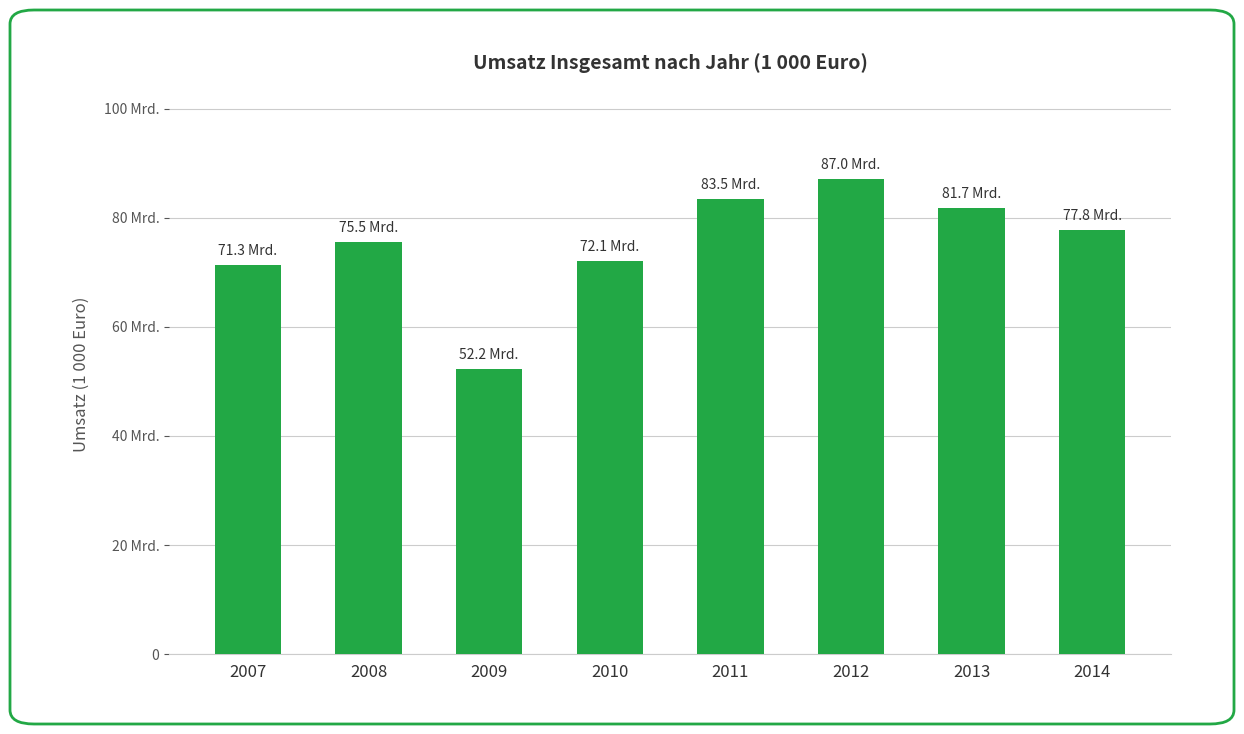

Are the bars horizontal?

No